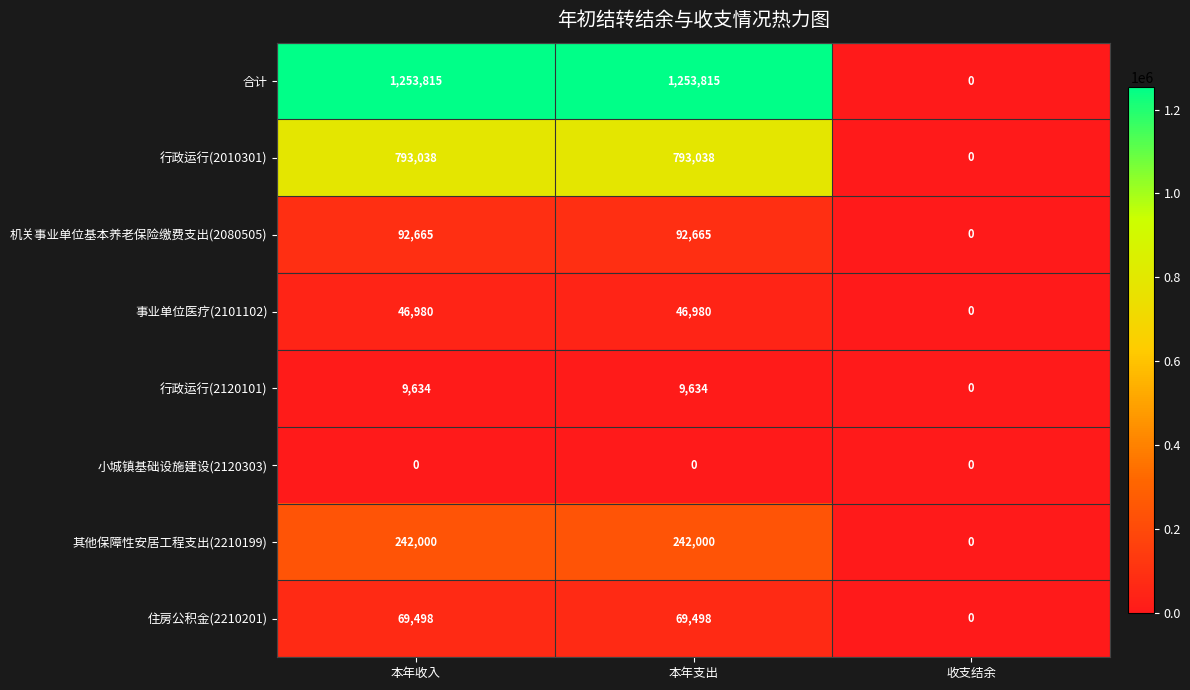

What is the spread (max minus min) of values at 本年收入?

1253815